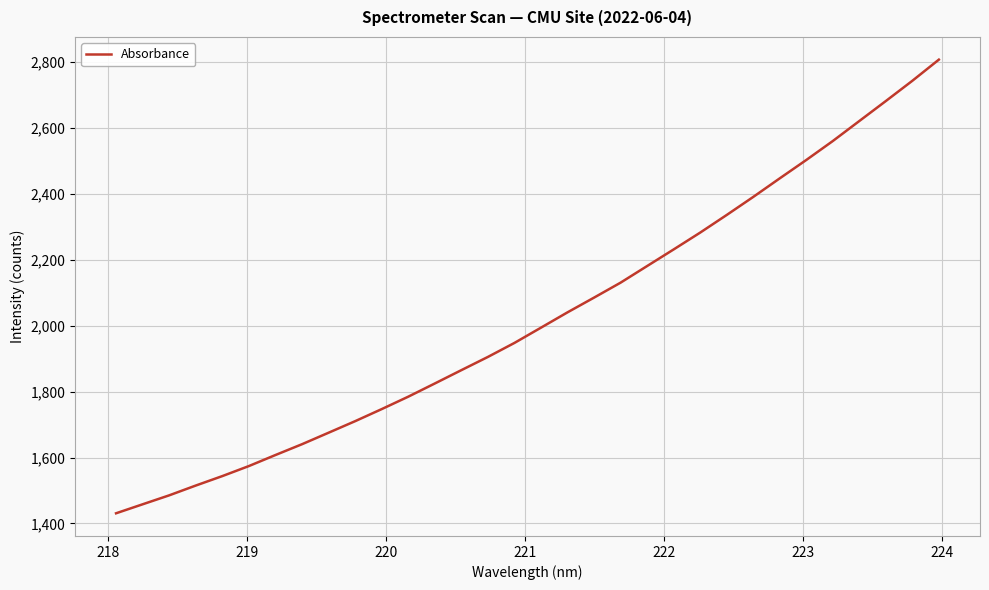

What is the greatest value displayed?

2807.5